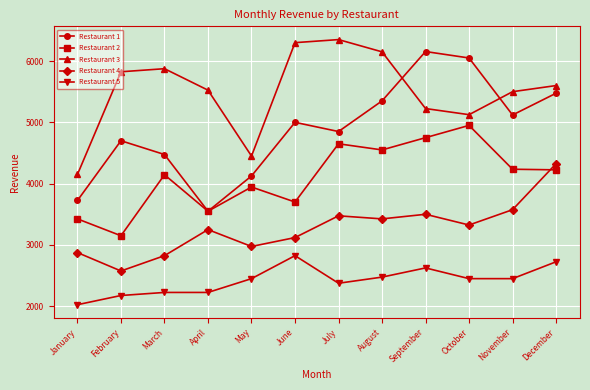

How many lines are shown in the chart?

5